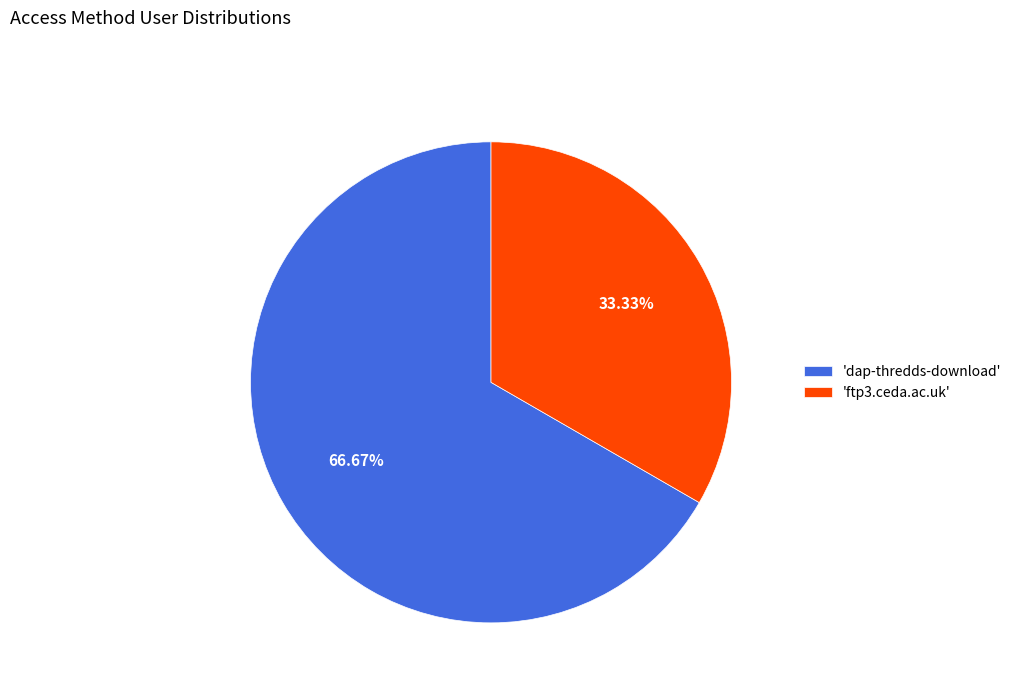

Which category has the biggest portion of the pie?

'dap-thredds-download'